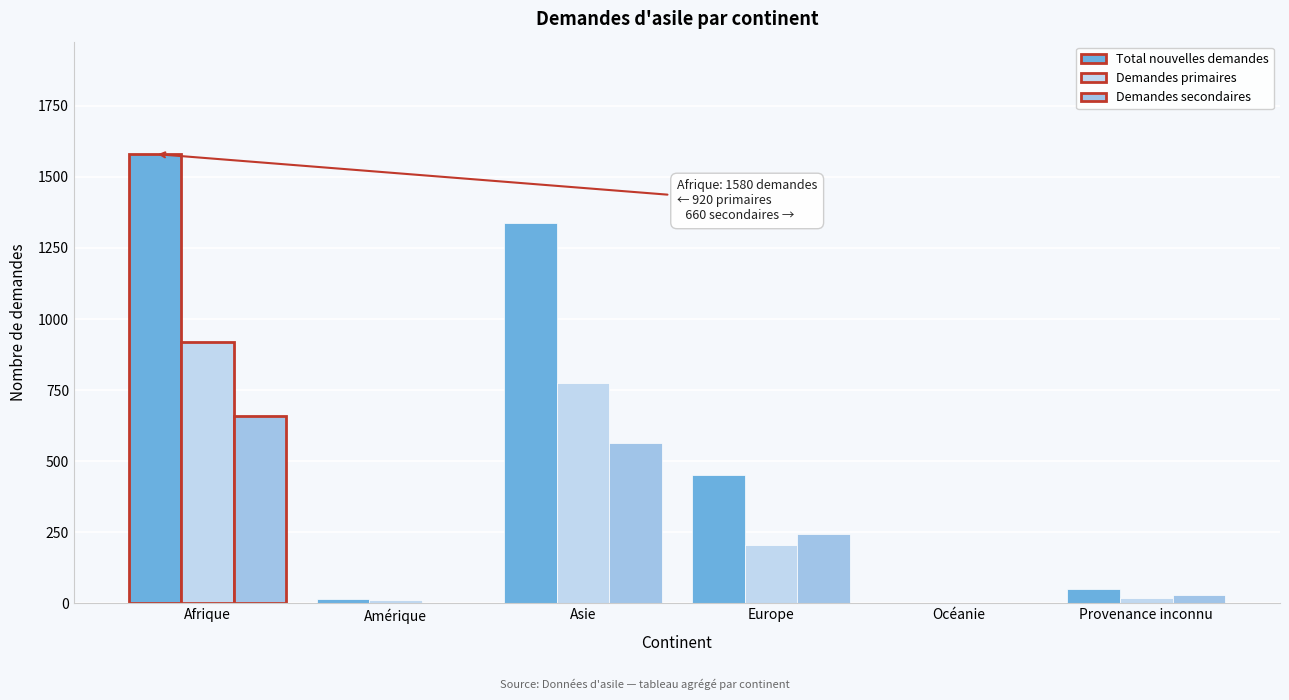

Which series has the widest spread of values?

Total nouvelles demandes